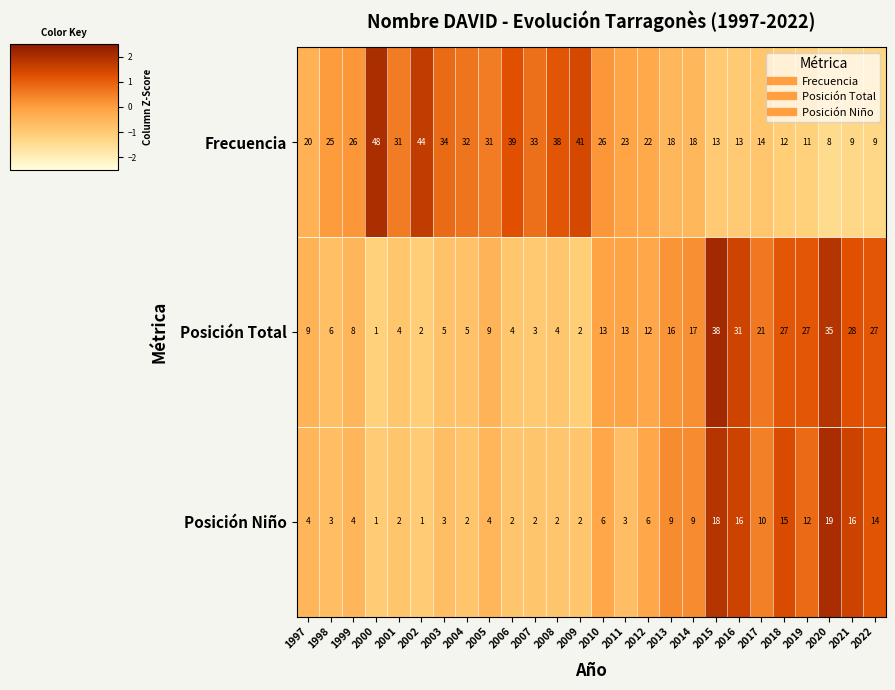

At 2016, list the series in order from smallest to largest.

Frecuencia, Posición Niño, Posición Total